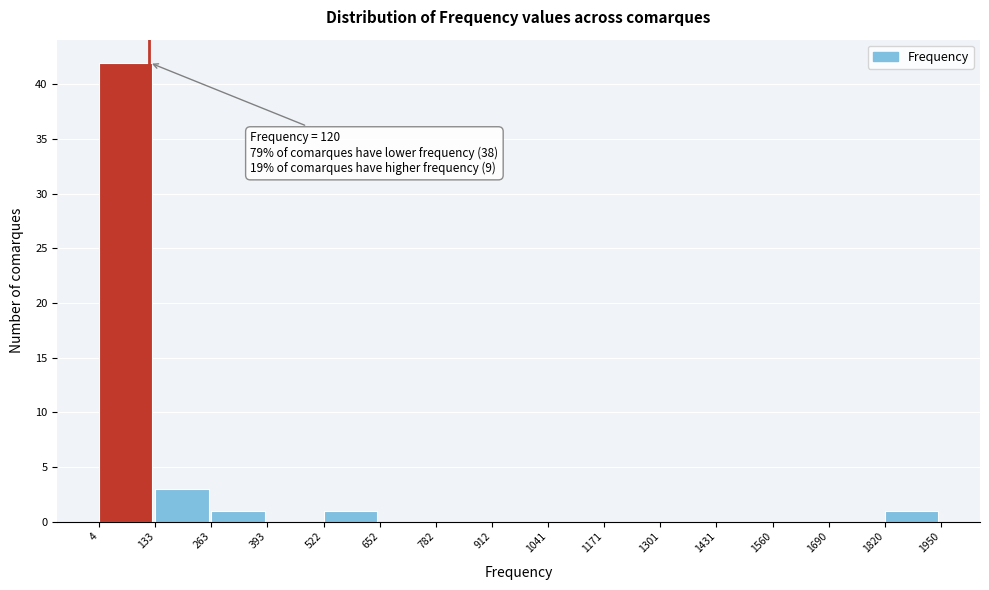

Over which range of the x-axis is the bar tallest?

4 to 133